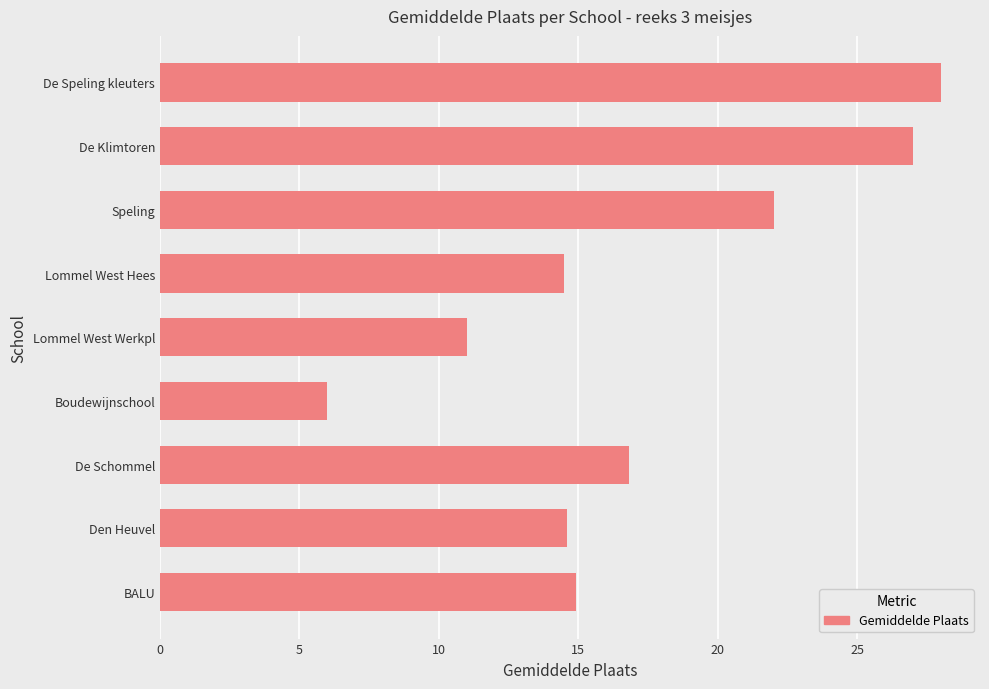

How many data points does each series have?

9